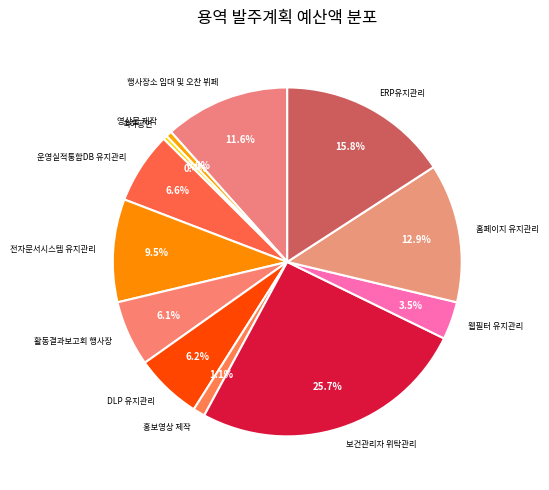

How many segments does this pie chart have?

12